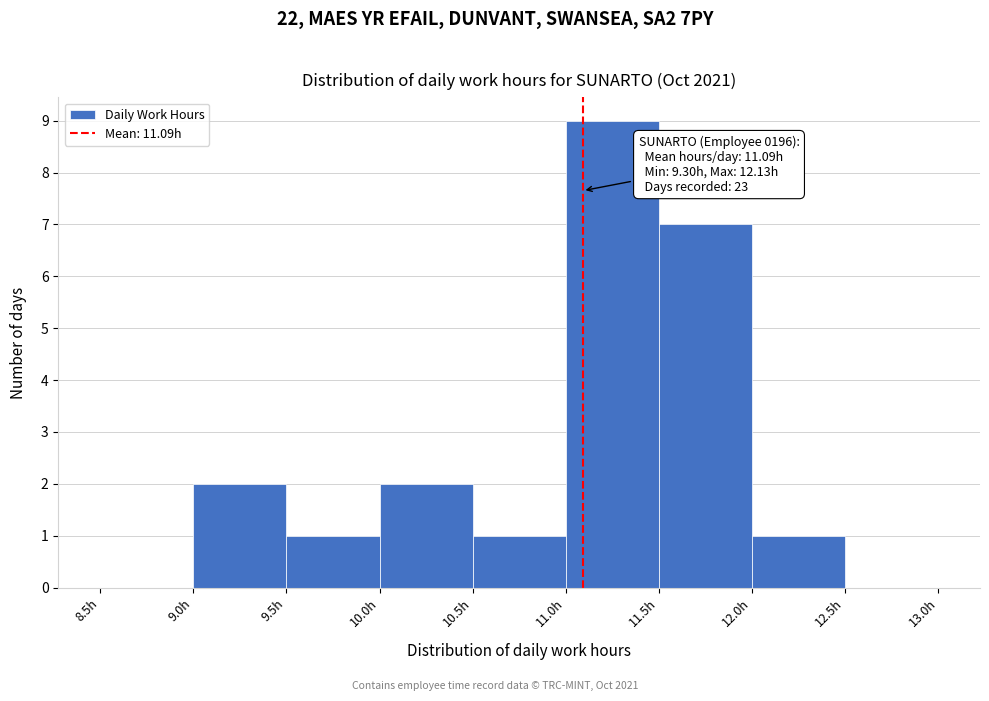

Which range on the x-axis has the tallest bar?

11.0 to 11.5